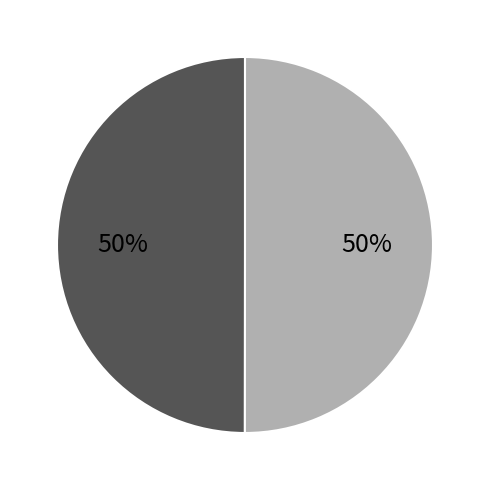

To the nearest percent, what is the average slice percentage?

50%